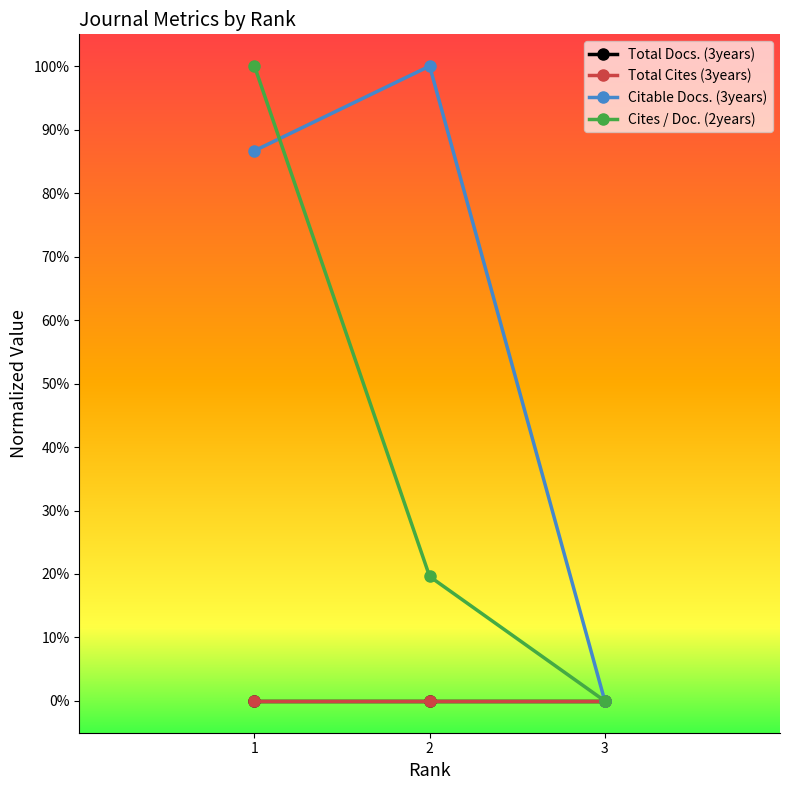

The Cites / Doc. (2years) series shows -0.5 at 3. True or false?

False